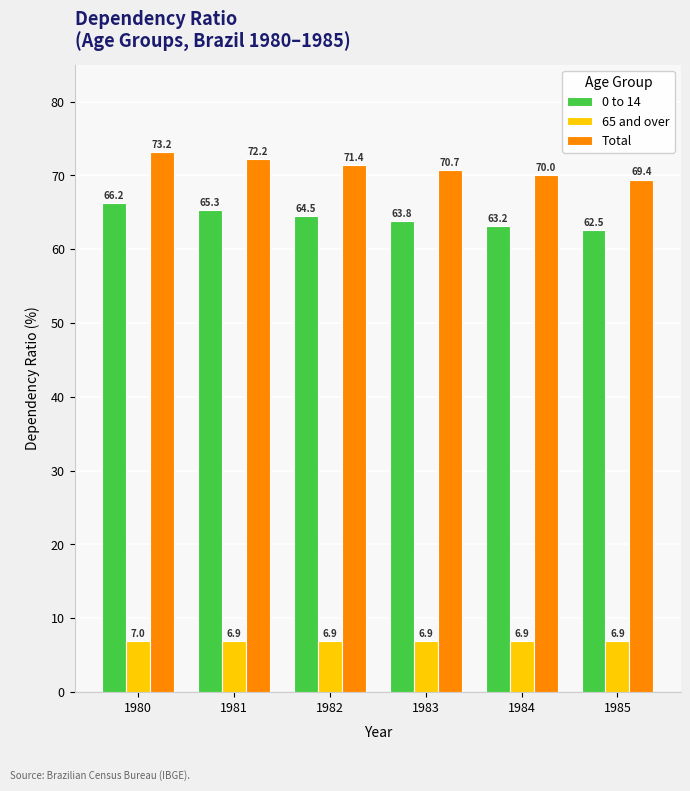

How many bars are there in total?

18